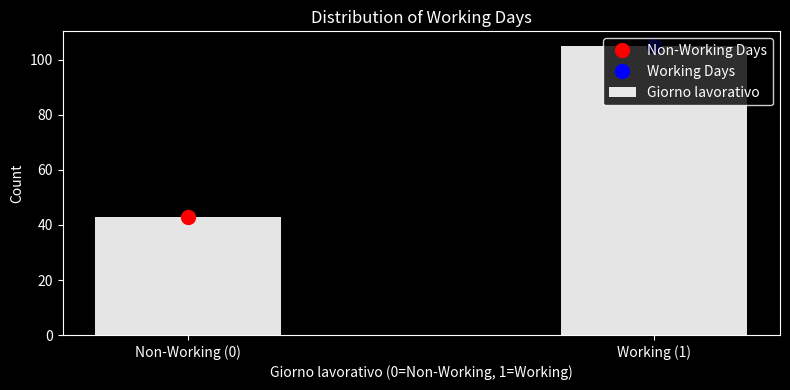

What is the smallest value displayed?

43